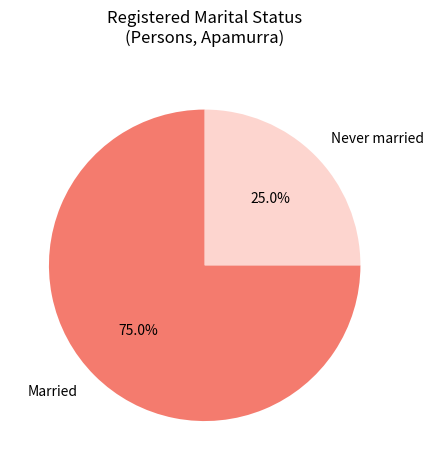

How many segments does this pie chart have?

2